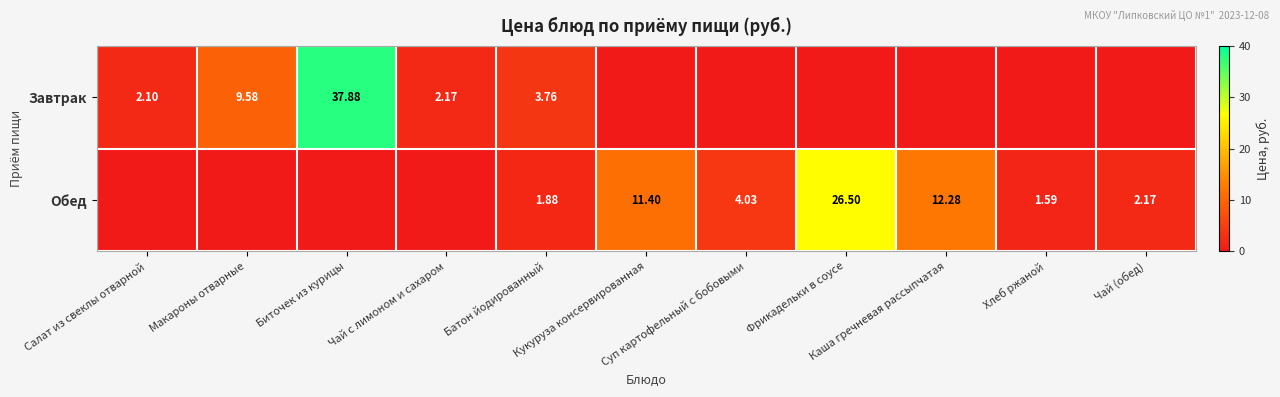

How many values in Завтрак are above zero?

5